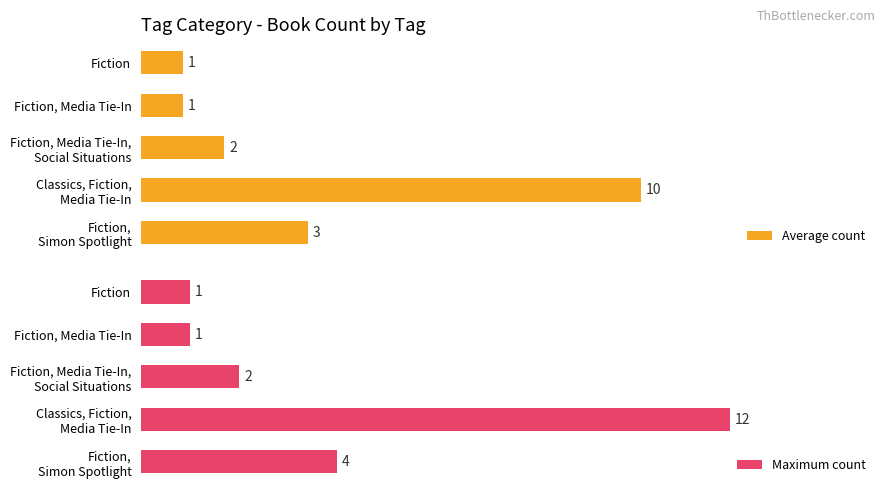

What is the greatest value displayed?

12.0